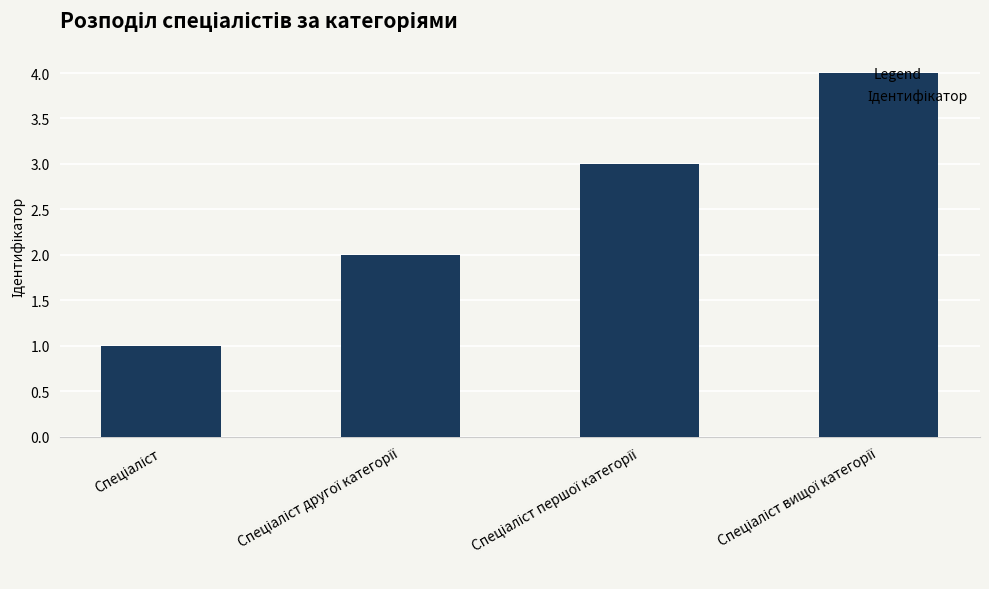

Count the number of categories in the chart.

4